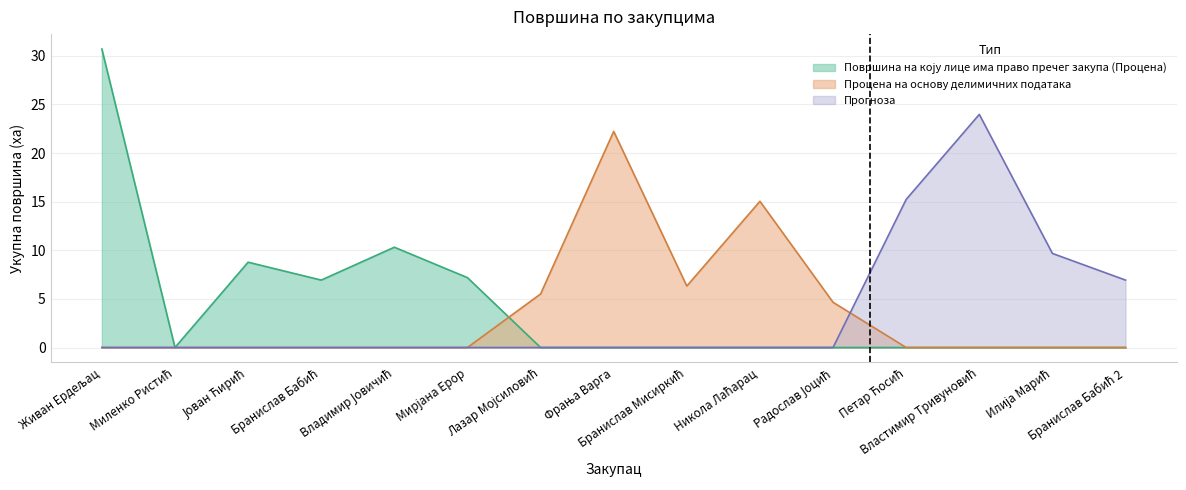

Reading right to left, transcribe all the data shown in this chart.

6.9	9.7	24.0	15.2	4.7	15.0	6.3	22.2	5.5	7.2	10.3	6.9	8.8	0.0	30.7